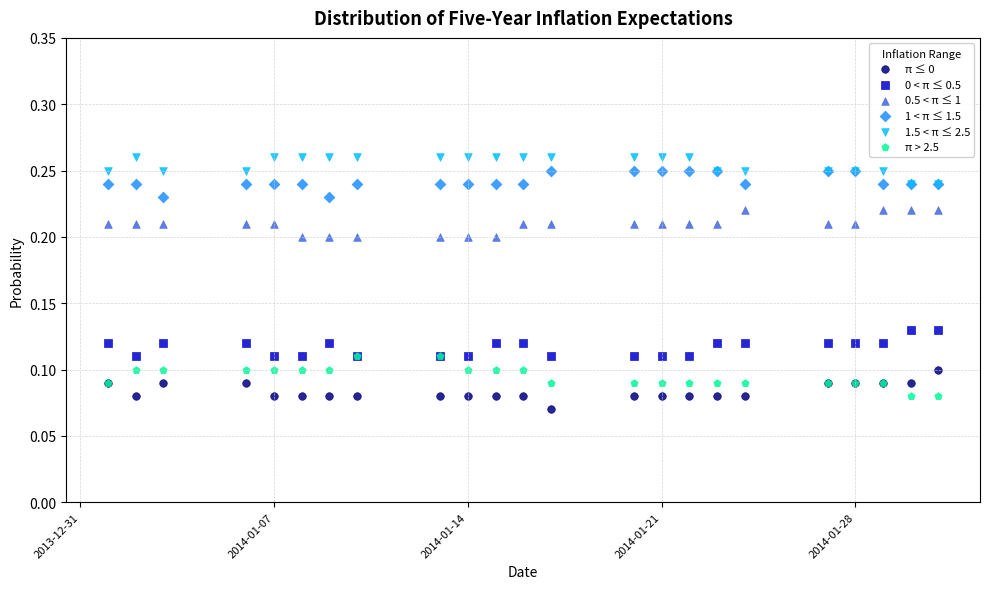

What are all the series names shown in the legend?

π ≤ 0, 0 < π ≤ 0.5, 0.5 < π ≤ 1, 1 < π ≤ 1.5, 1.5 < π ≤ 2.5, π > 2.5